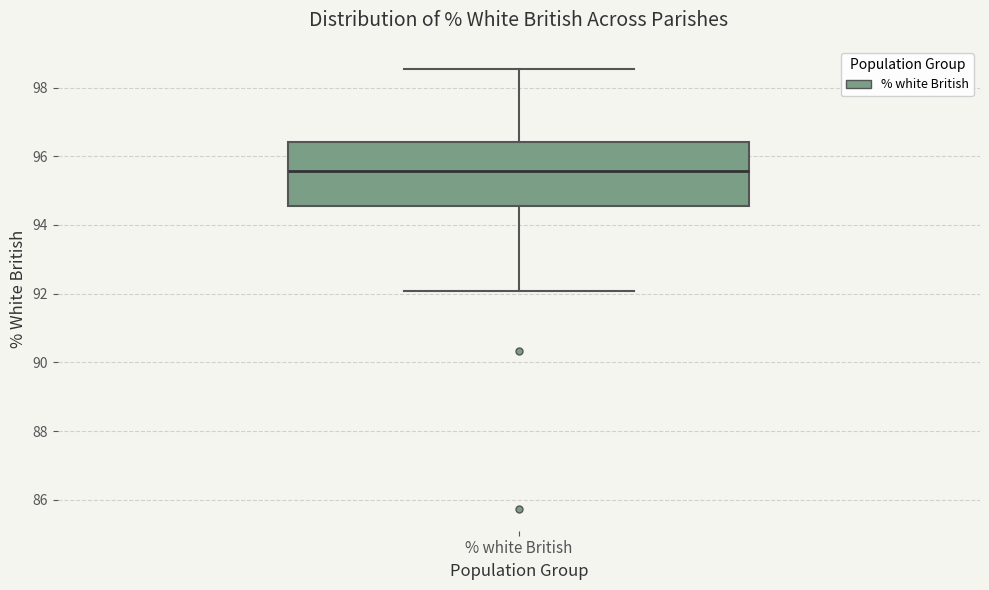

Transcribe this box plot: give where the median line is, the range the box spans, and where the two whiskers end, as read against the y-axis. The values are not printed on the chart, so give them approximately, as read against the axis.

median 95.6, box 94.6 to 96.4, whiskers 92.0 to 98.6